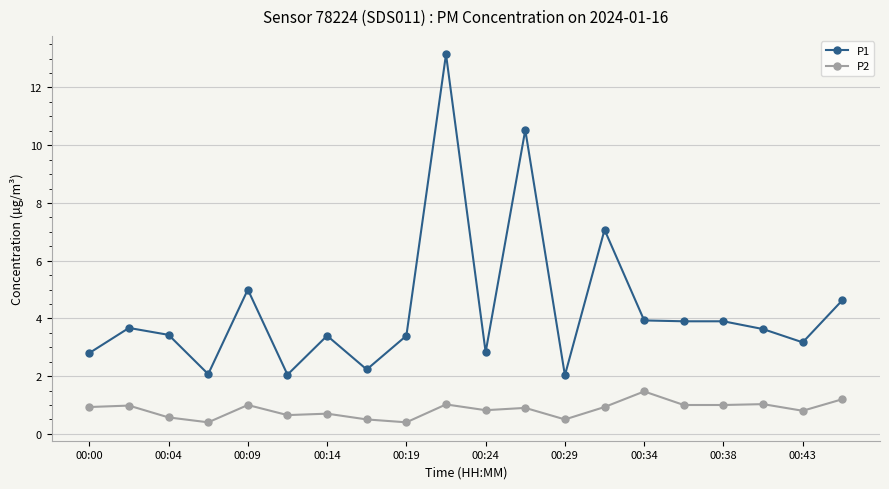

Which series has the largest total across all categories?

P1